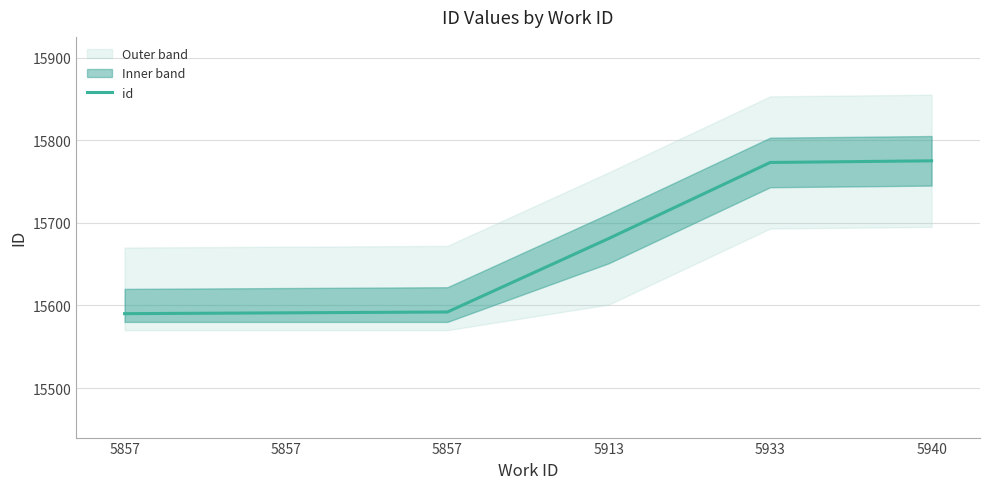

Rank the categories by value from lowest to highest.

5857, 5857, 5857, 5913, 5933, 5940